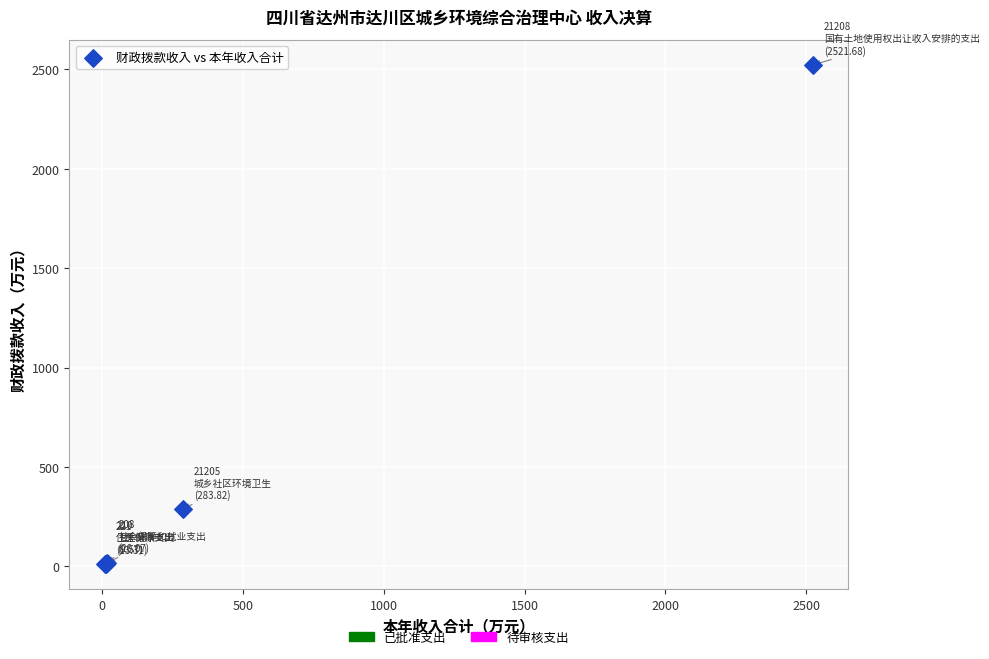

What Y value in the scatter plot is closest to 1266?

286.1